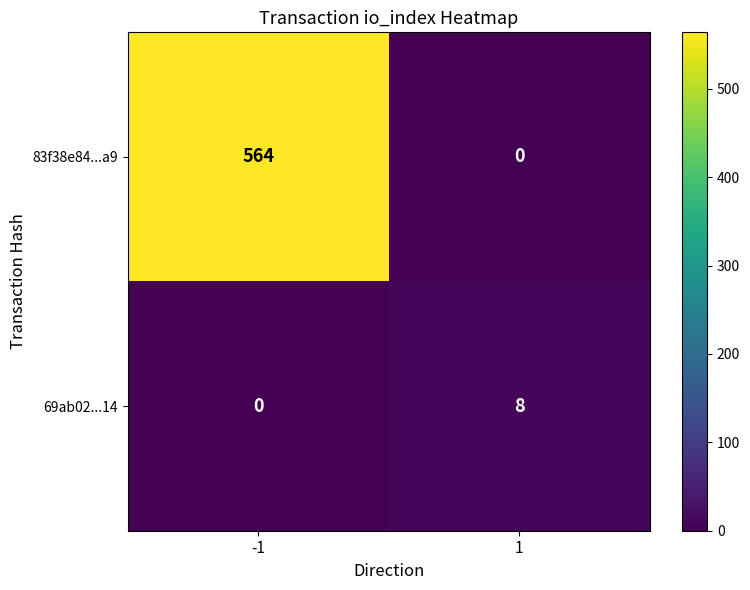

Which series has the widest spread of values?

83f38e84...a9